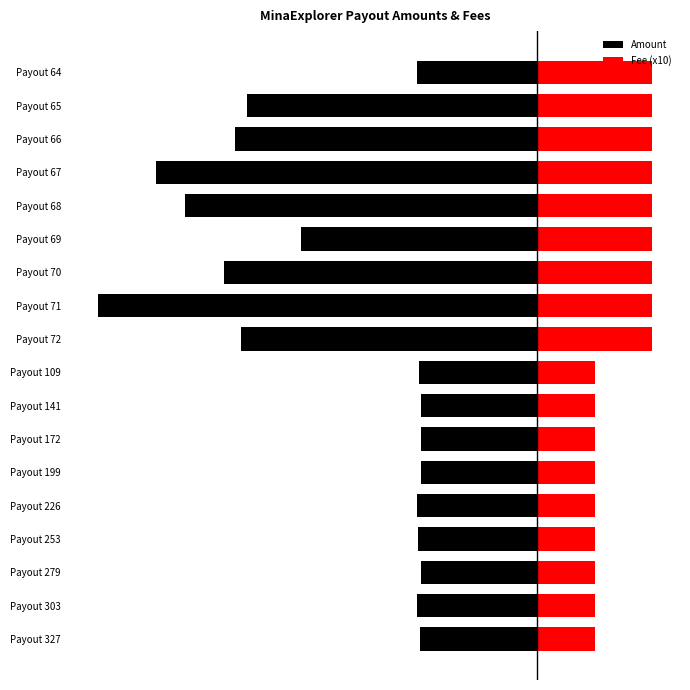

Which has a higher value, Payout 253 or Payout 109?

Payout 109